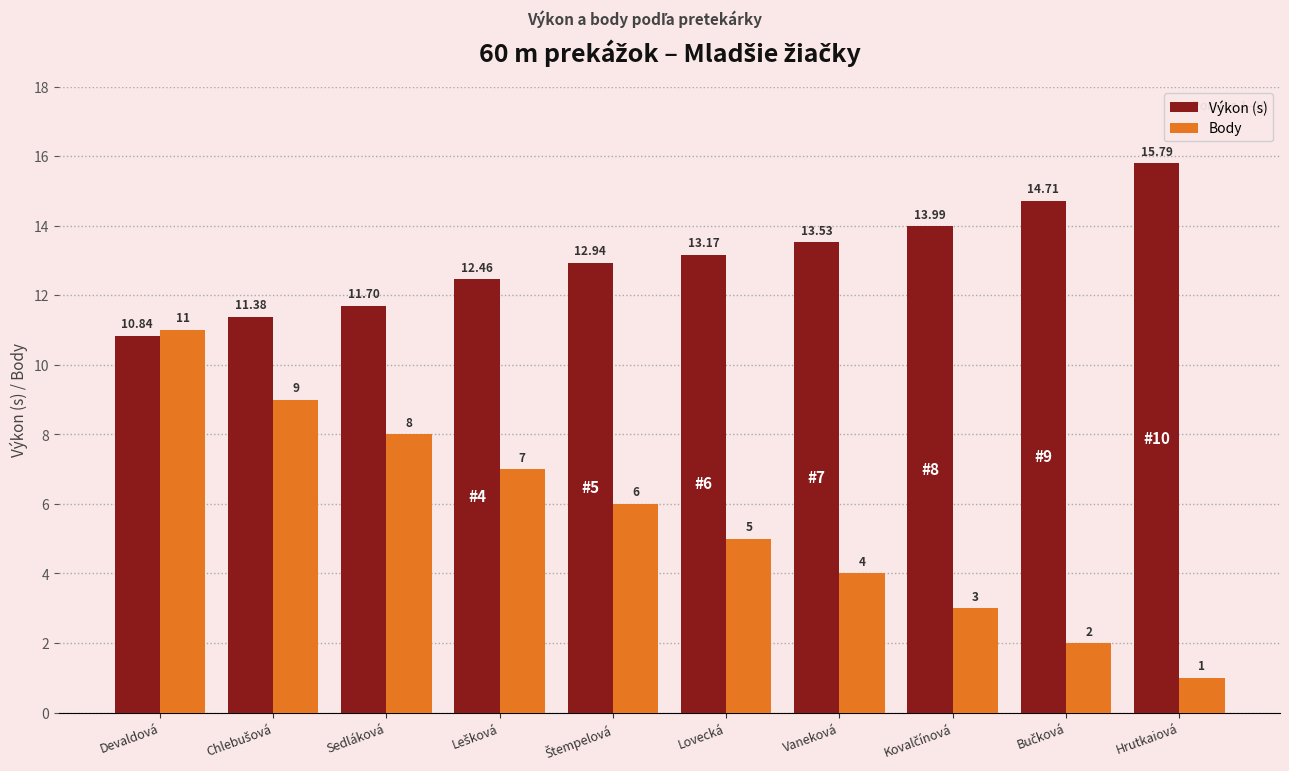

Reading left to right, extract all data points from this chart.

Výkon (s): 10.8	11.4	11.7	12.5	12.9	13.2	13.5	14.0	14.7	15.8
Body: 11.0	9.0	8.0	7.0	6.0	5.0	4.0	3.0	2.0	1.0